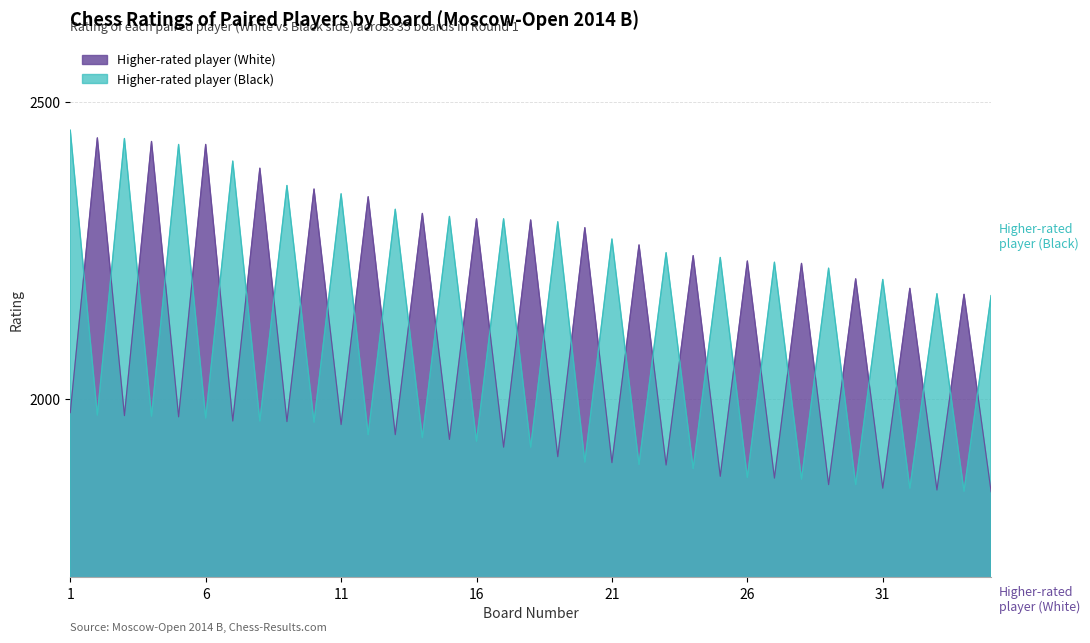

List the series in order of their overall mean, highest first.

Higher-rated player (Black), Higher-rated player (White)